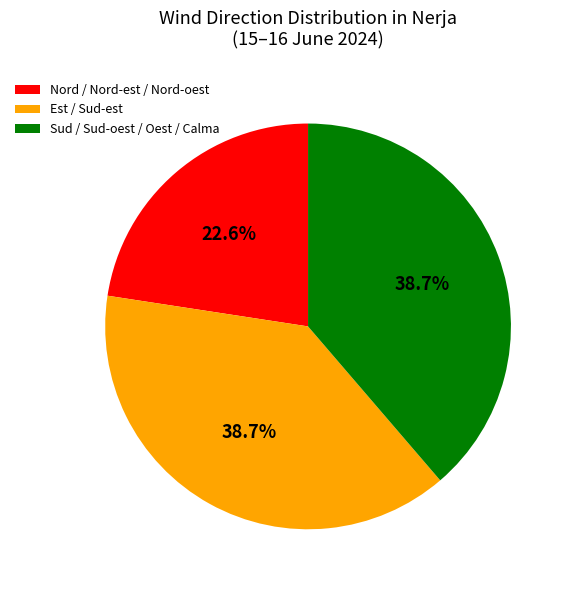

Does Est / Sud-est represent more than half of the total?

No